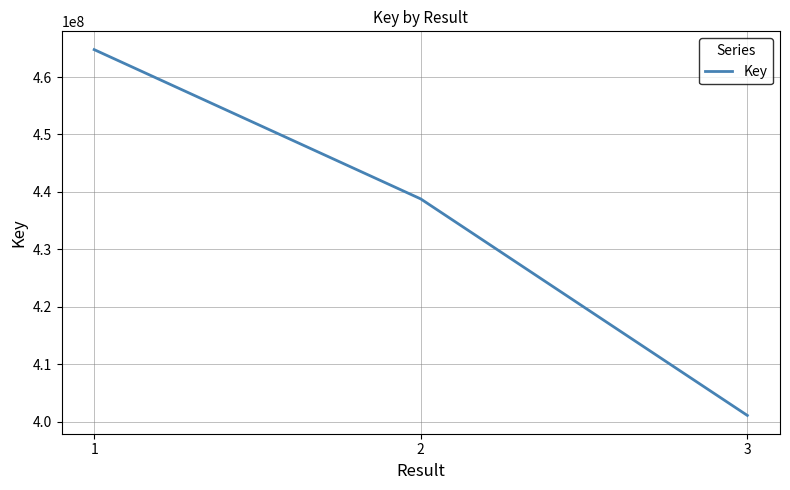

How many distinct data groups are displayed?

1